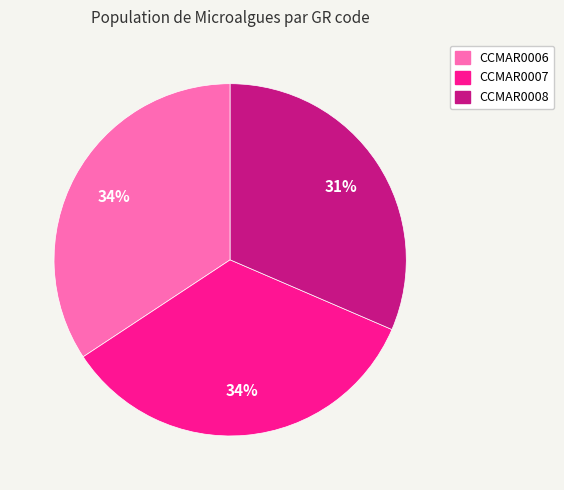

How many segments does this pie chart have?

3